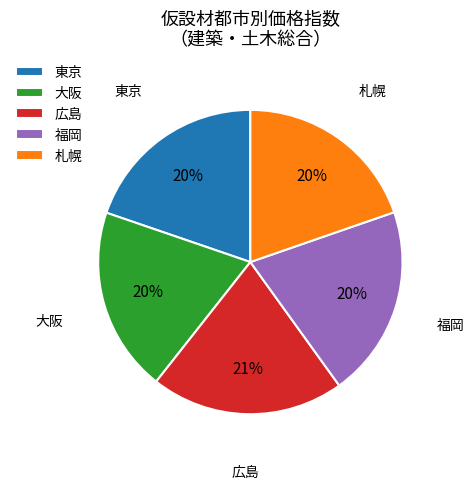

The 広島 slice represents 30% of the pie. True or false?

False